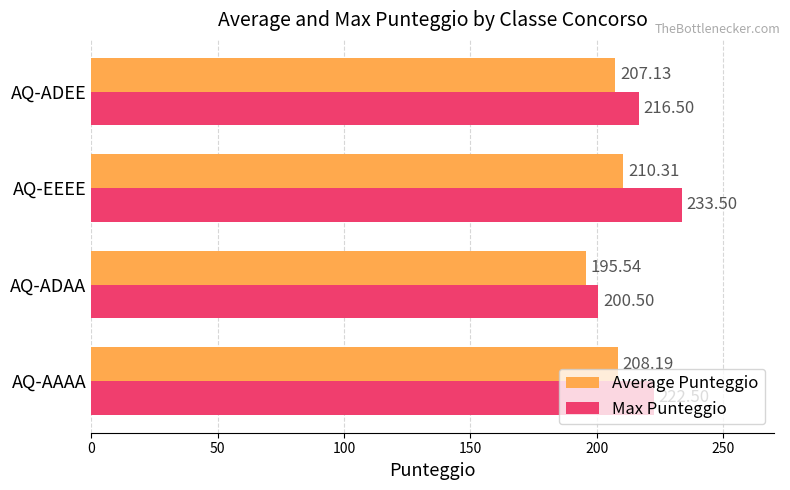

What is the maximum value for Max Punteggio?

233.5